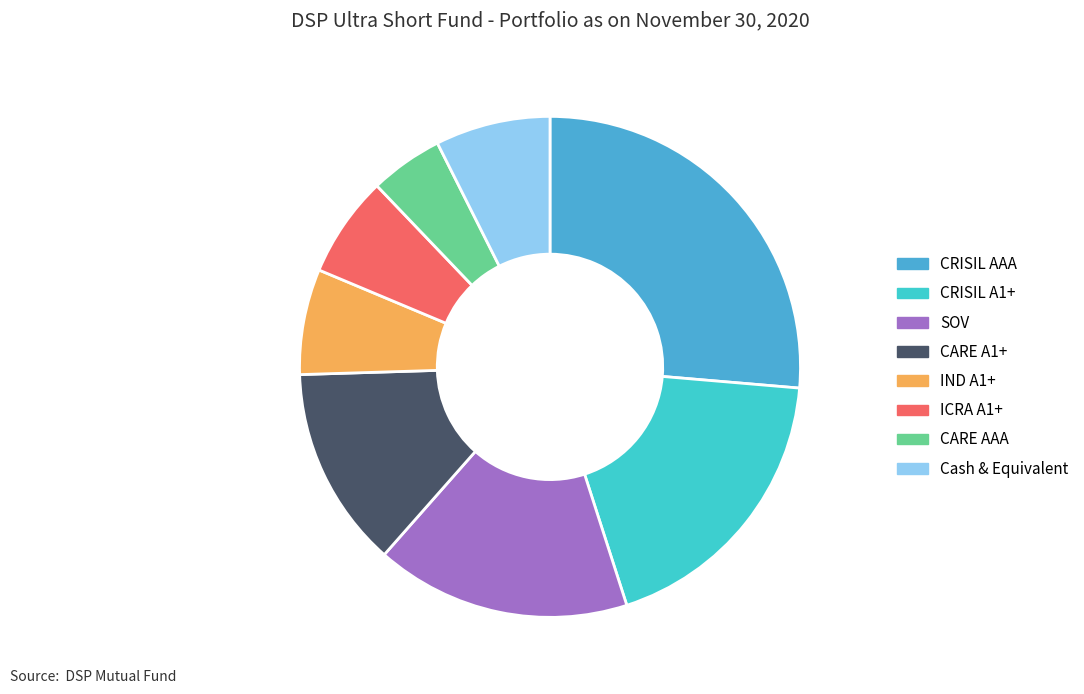

Is there any slice that represents more than half of the pie?

No